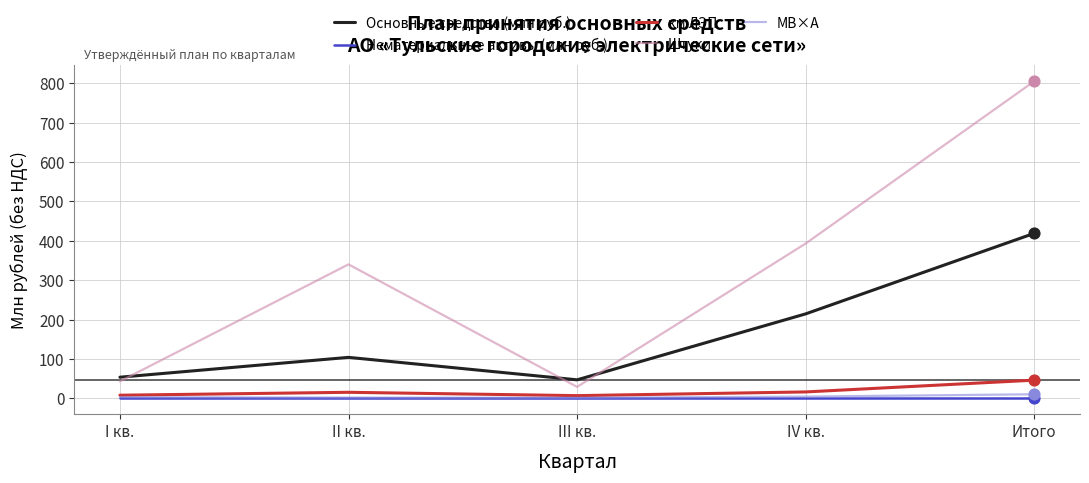

Which series has the largest range (max minus min)?

Штуки